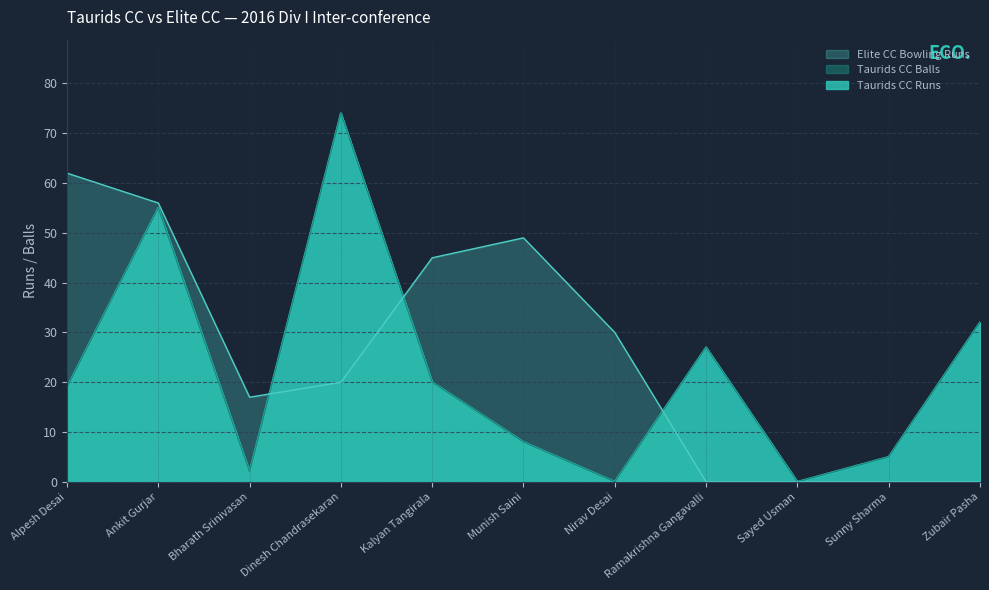

Which series has the widest spread of values?

Taurids CC Runs